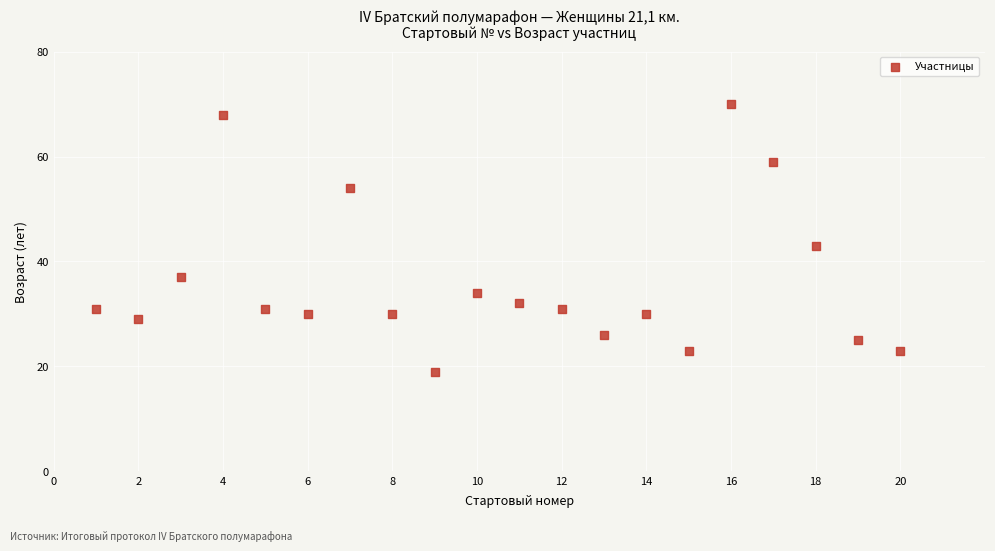

What is the range of X values (max minus min)?

19